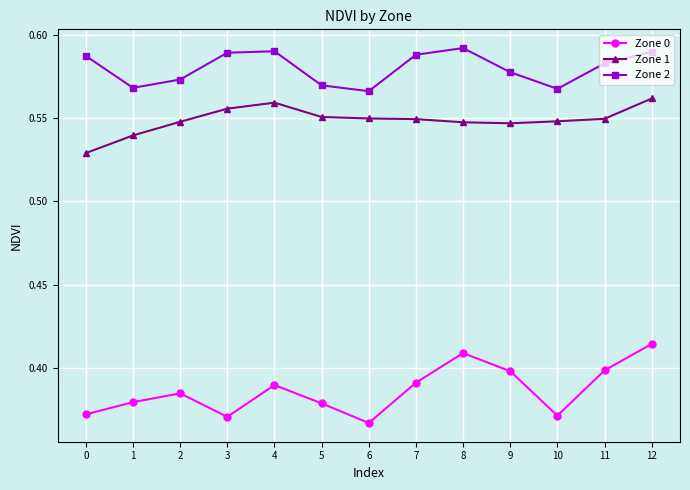

At which category is the sum across all series the highest?

12